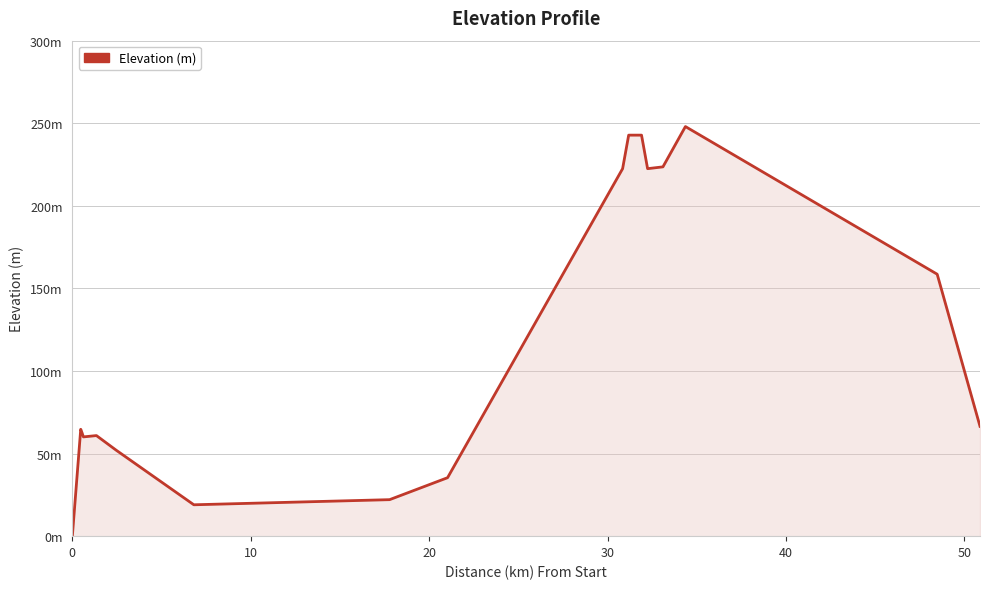

How many interior local valleys (lower than both neighbors) does the data have?

3